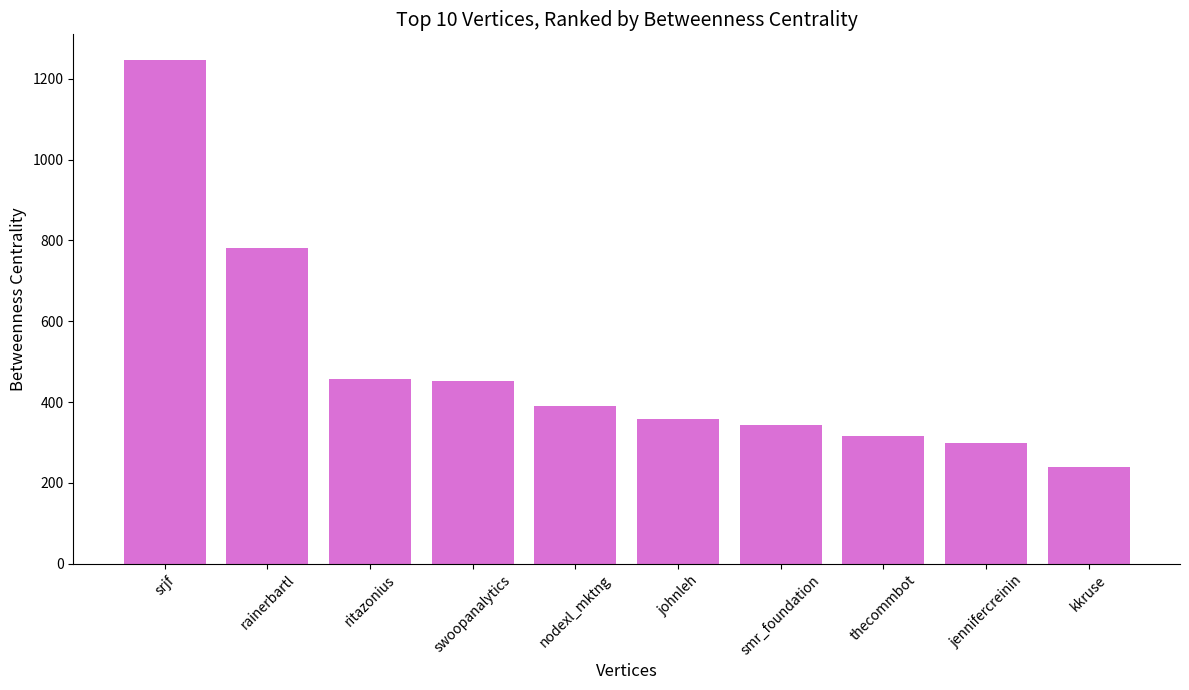

At which label is the value closest to 743?

rainerbartl